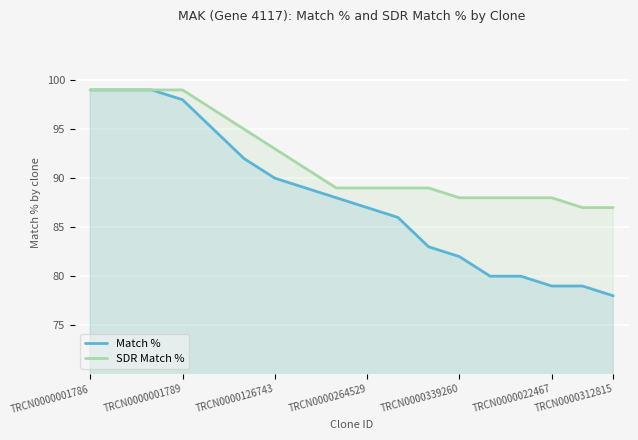

Is the value of Match % at TRCN0000001789 greater than the value of SDR Match % at TRCN0000126743?

Yes